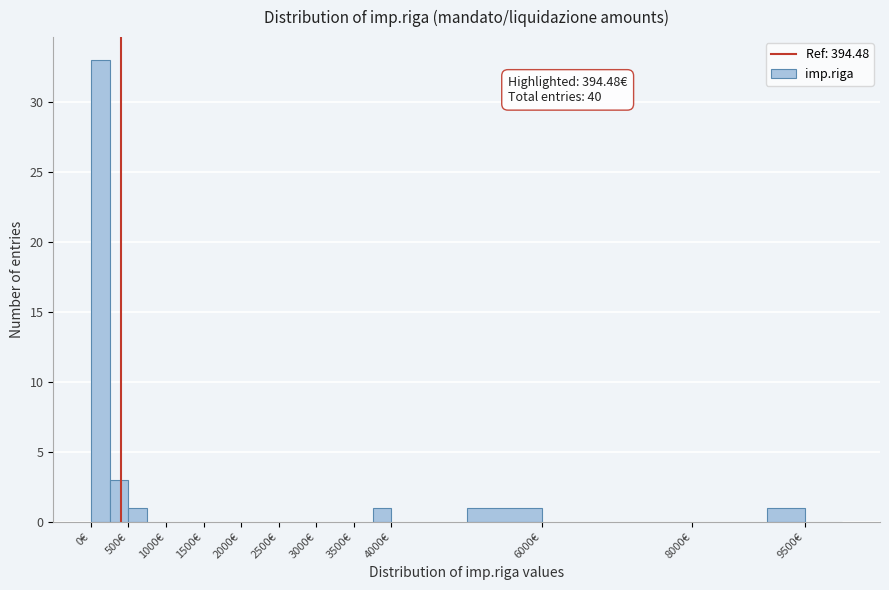

Over which range of the x-axis is the bar tallest?

0 to 250